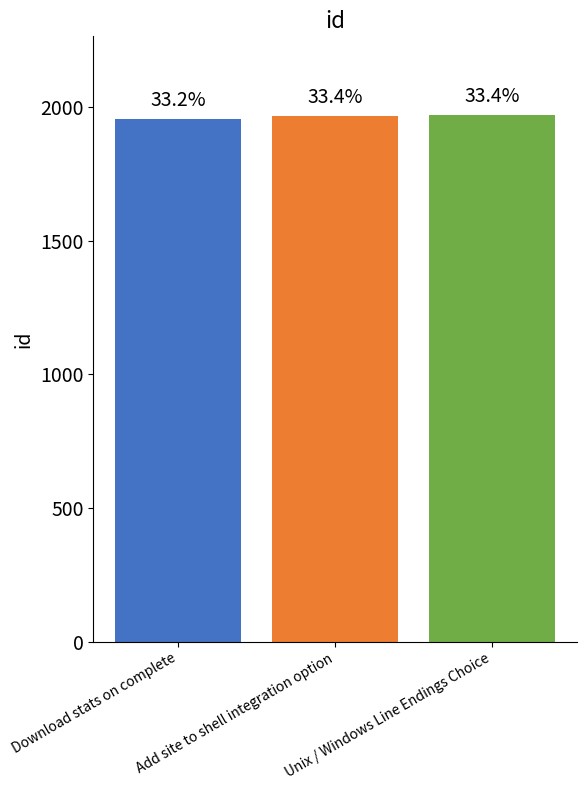

What is the label of the 1st bar from the right?

Unix / Windows Line Endings Choice